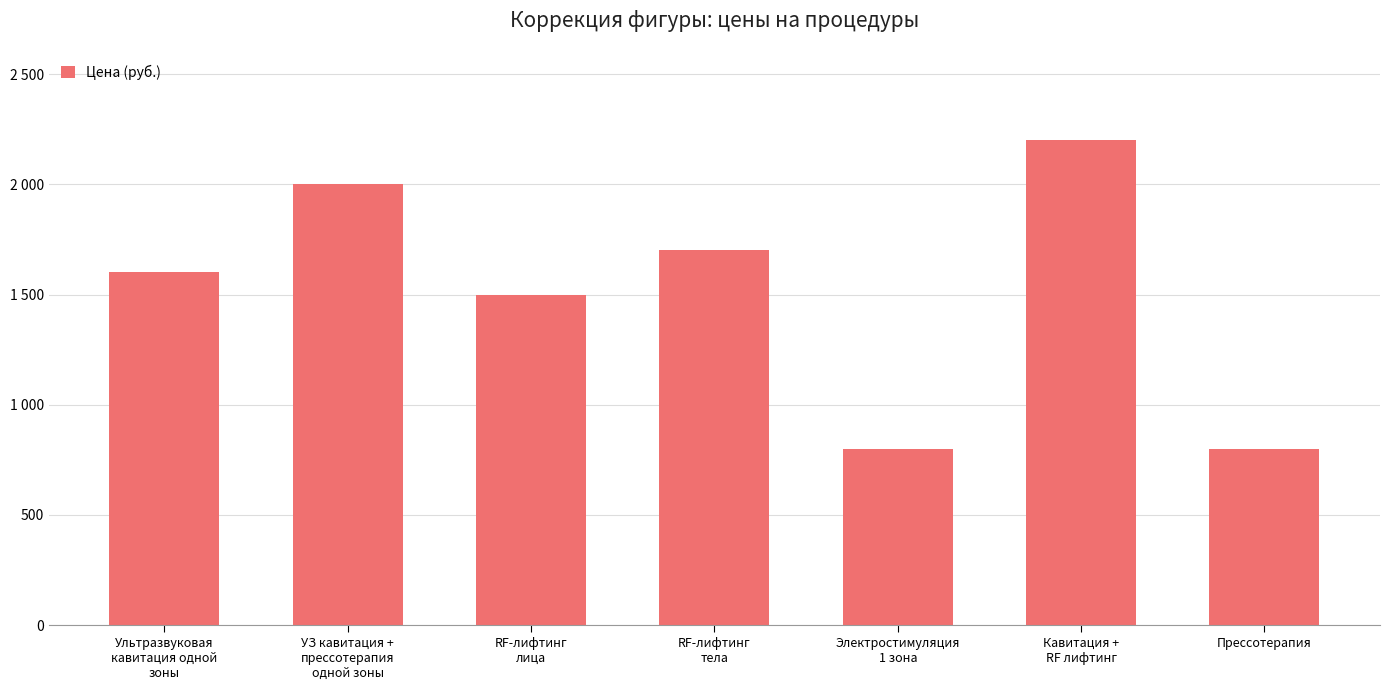

Are the bars horizontal?

No